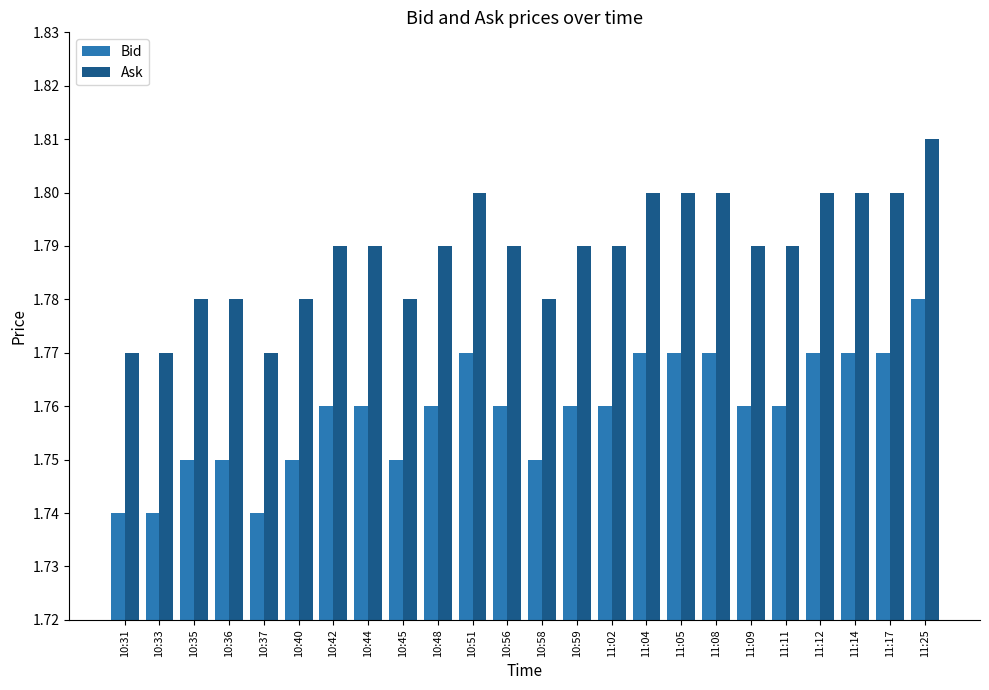

Which category has the highest value across all series?

11:25